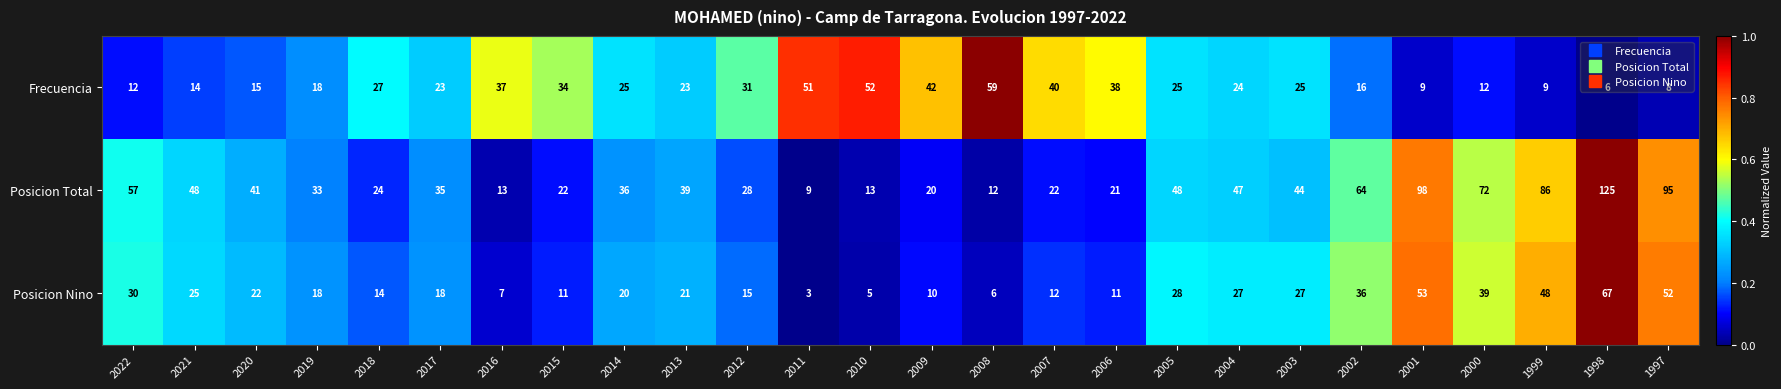

Rank the series at 2011 from lowest to highest value.

Posicion Nino, Posicion Total, Frecuencia